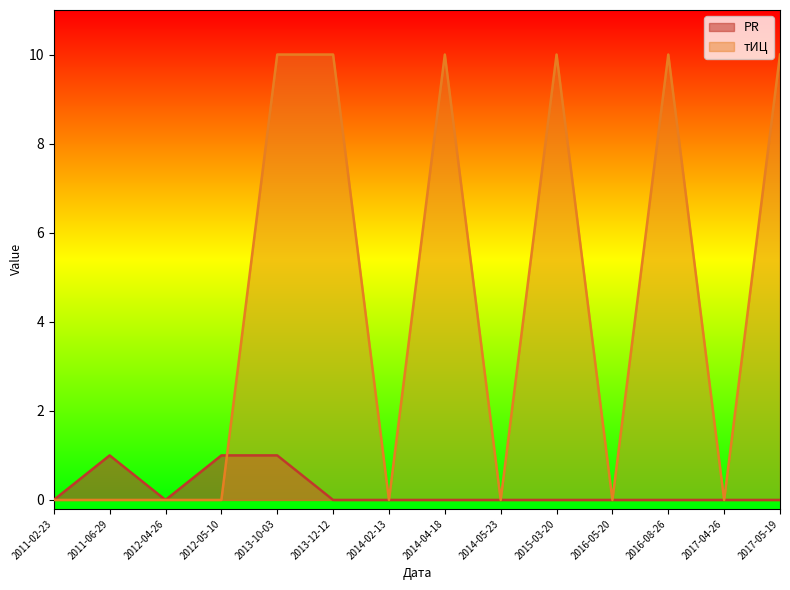

What is the highest value of the PR series?

1